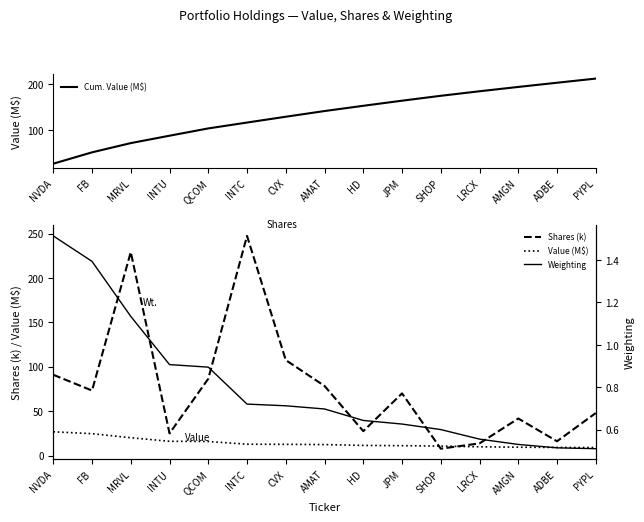

At how many categories does at least one series exceed 143?

9